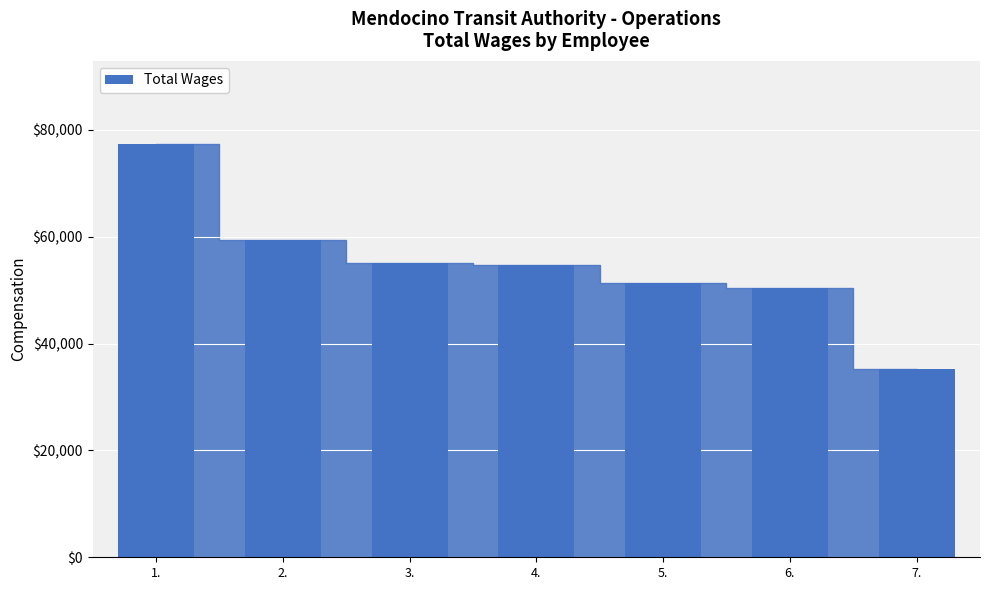

What is the approximate value at 6., to the nearest 10?

50330